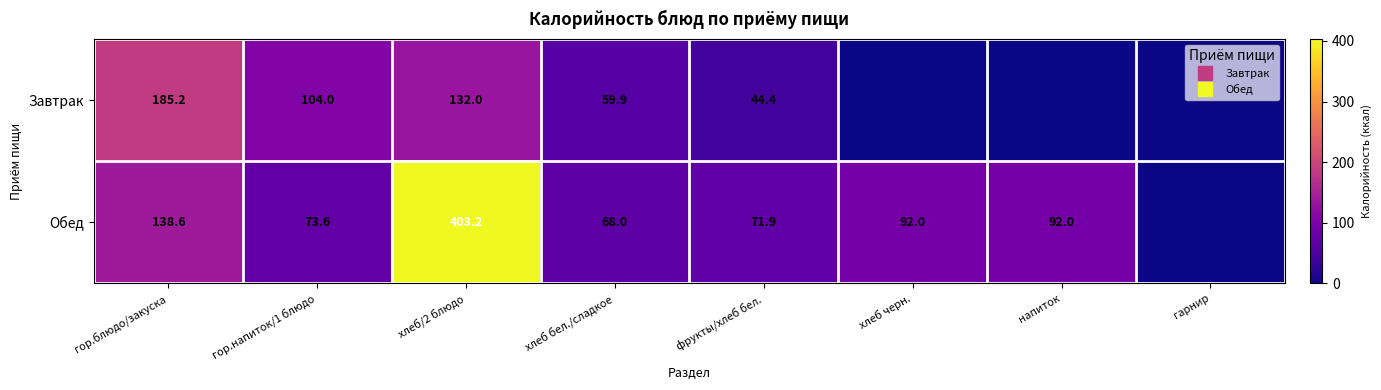

Count the number of data series in this chart.

2